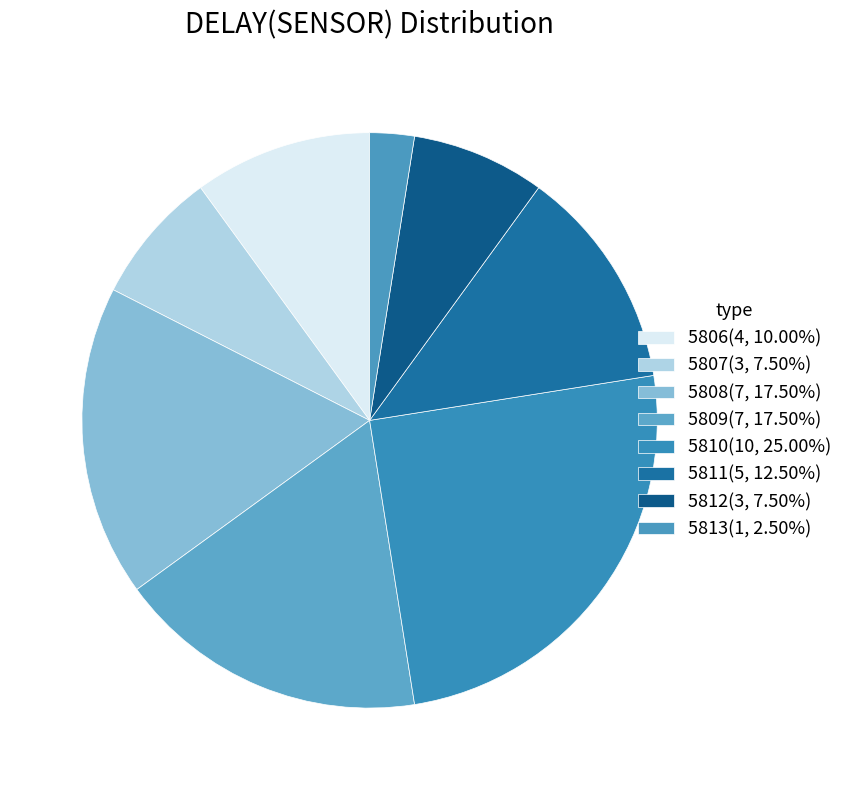

How many slices are in this pie chart?

8